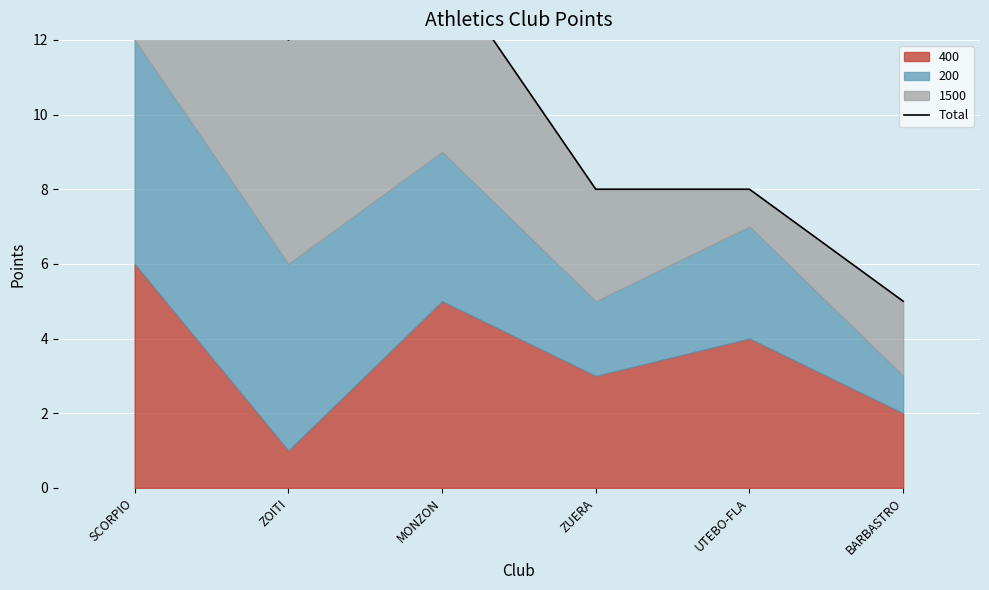

Reading left to right, what are all the values shown in this chart?

18	12	14	8	8	5